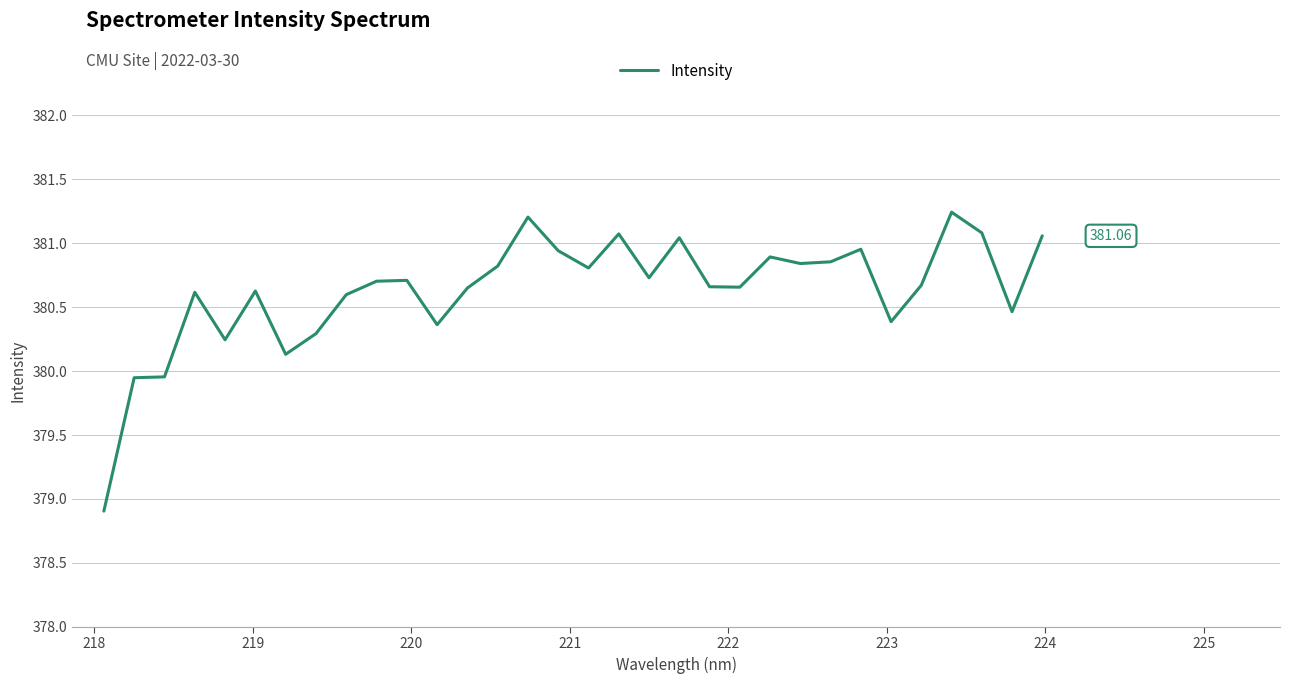

Count the number of categories in the chart.

32